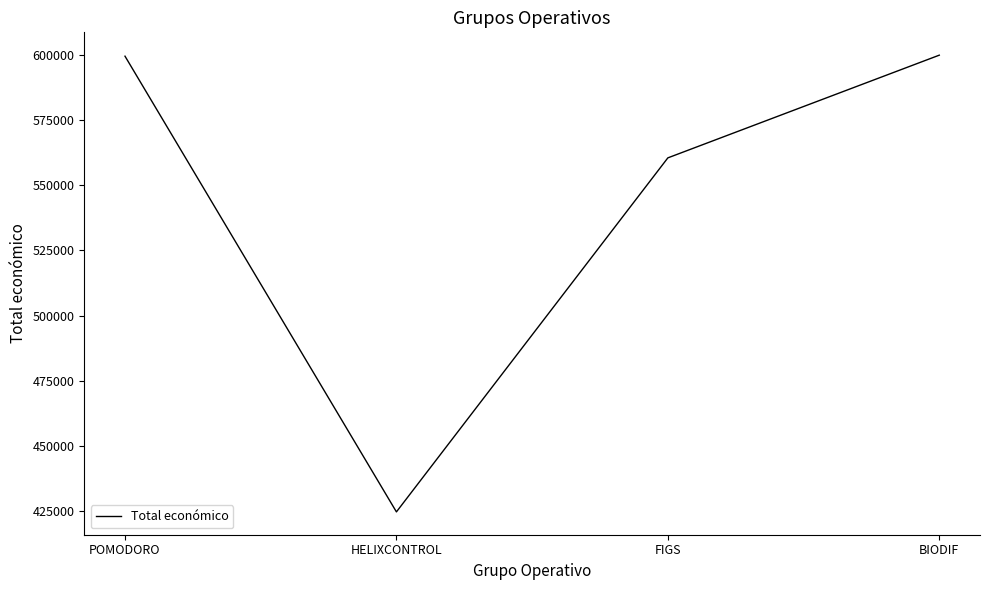

What is the greatest value displayed?

599927